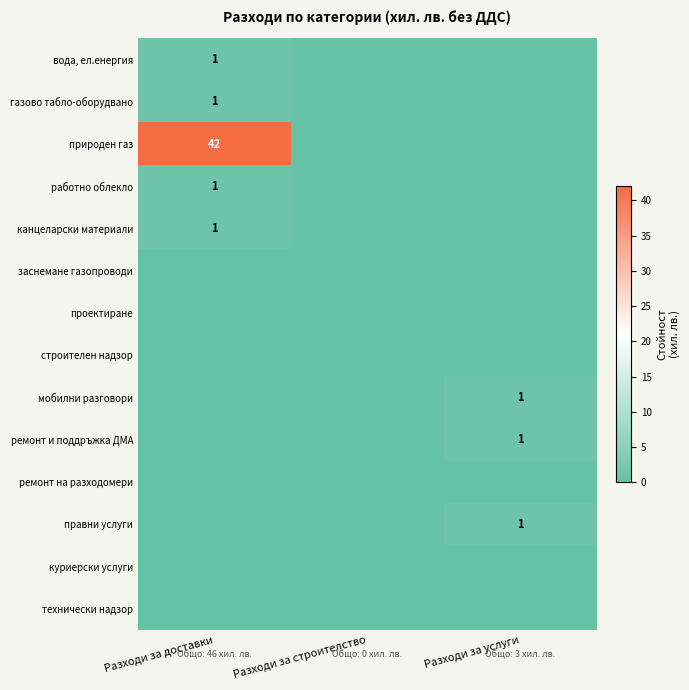

True or false: природен газ has a value of 26 at Разходи за доставки.

False